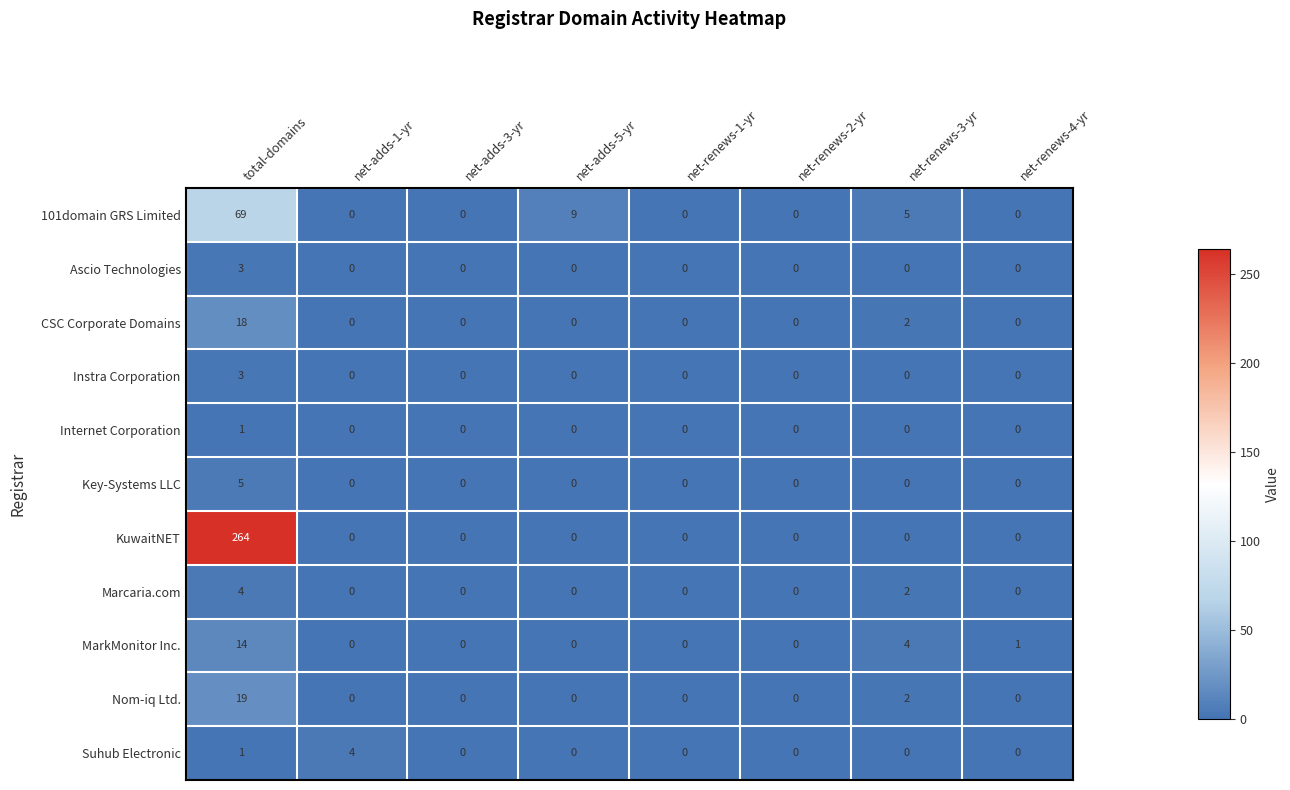

Which series has the largest total across all categories?

KuwaitNET